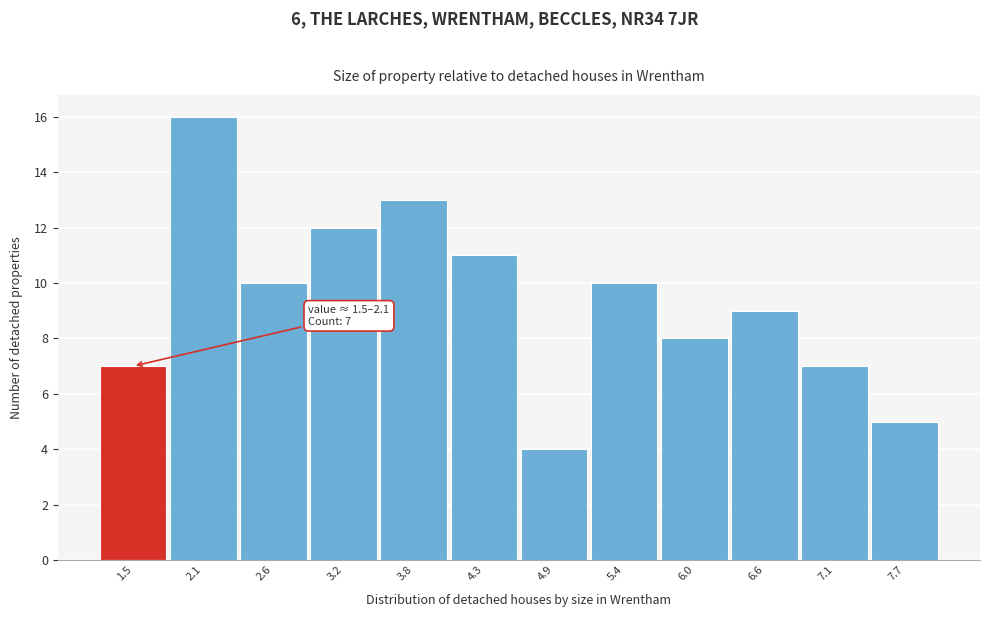

Reading left to right, what are all the values shown in this chart?

7	16	10	12	13	11	4	10	8	9	7	5